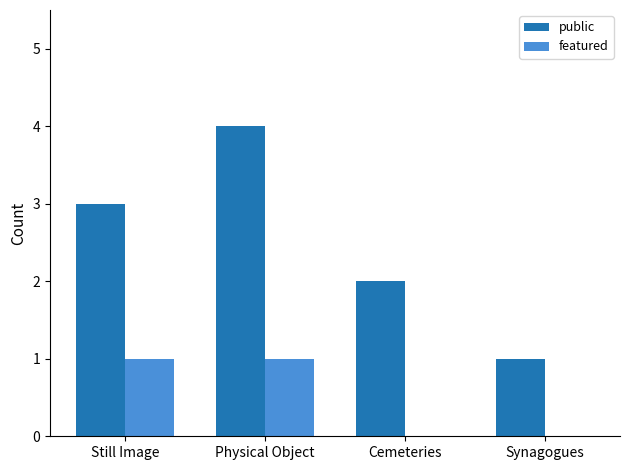

The value of featured at Physical Object is 1. True or false?

True